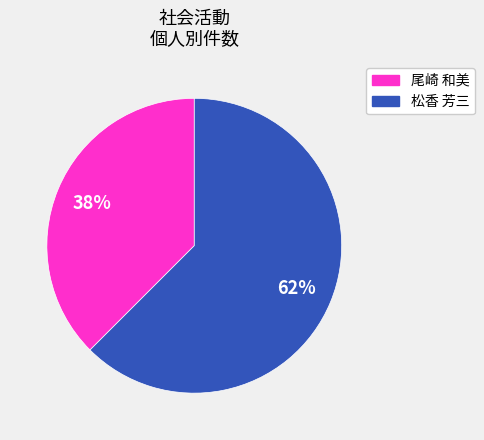

To the nearest percent, what is the average slice percentage?

50%